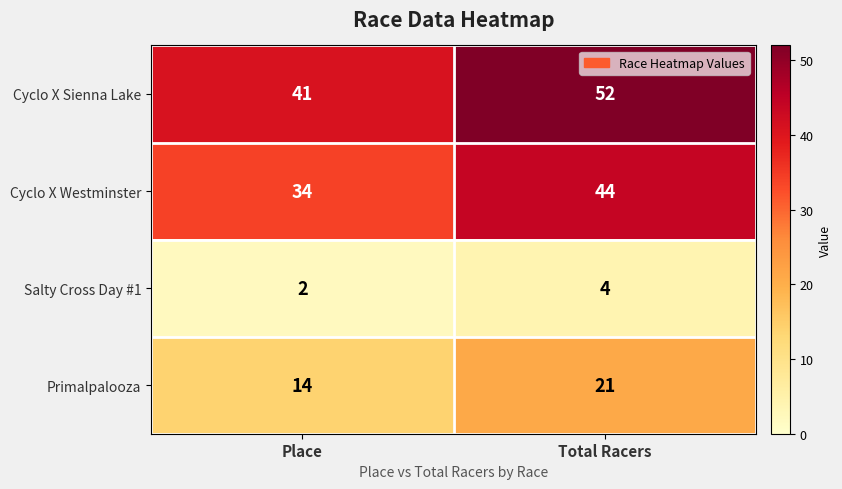

Which series has the largest range (max minus min)?

Cyclo X Sienna Lake